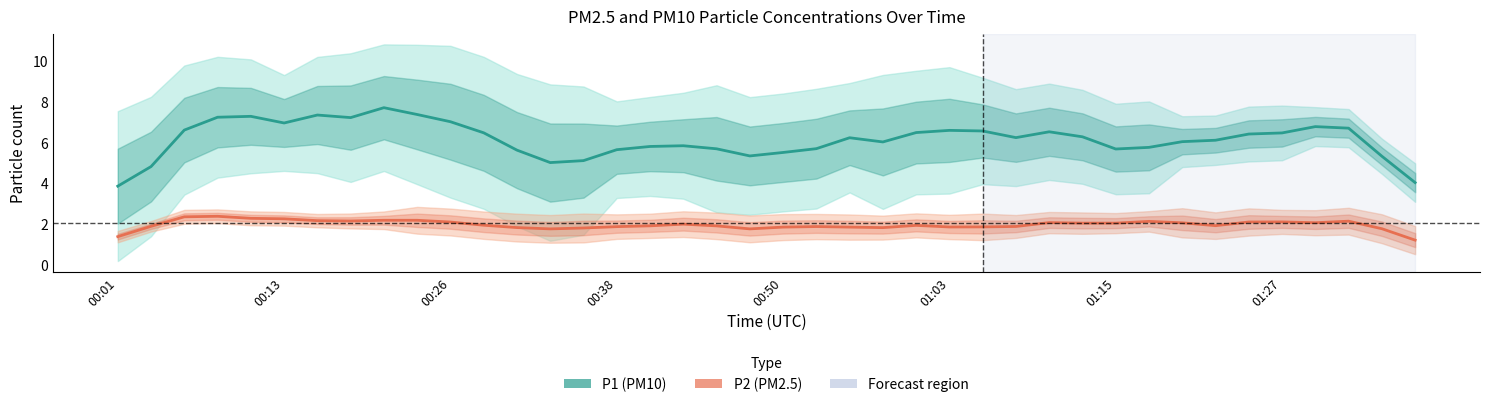

What is the difference between the P2 (PM2.5) values at 39 and 00:13?

0.7